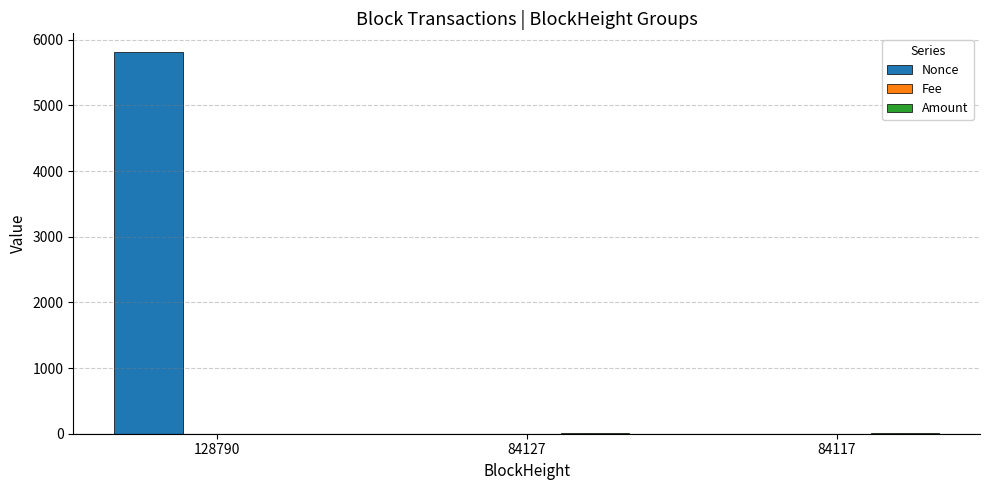

At which category is the sum across all series the highest?

128790